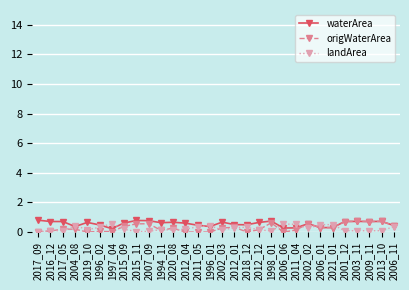

The value of waterArea at 2006_01 is 0.3. True or false?

True